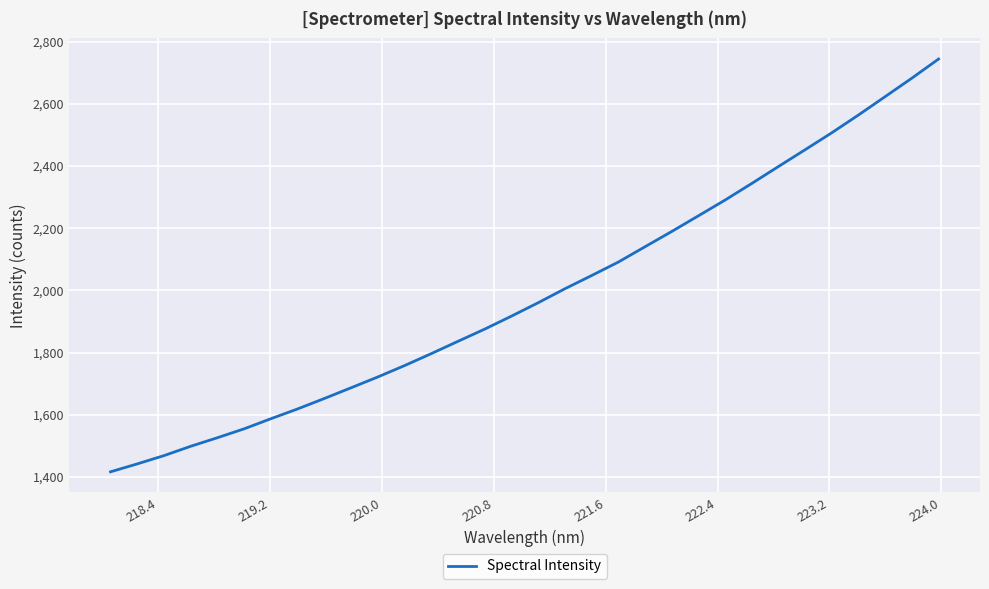

What is the difference between the maximum and minimum values?

1327.2